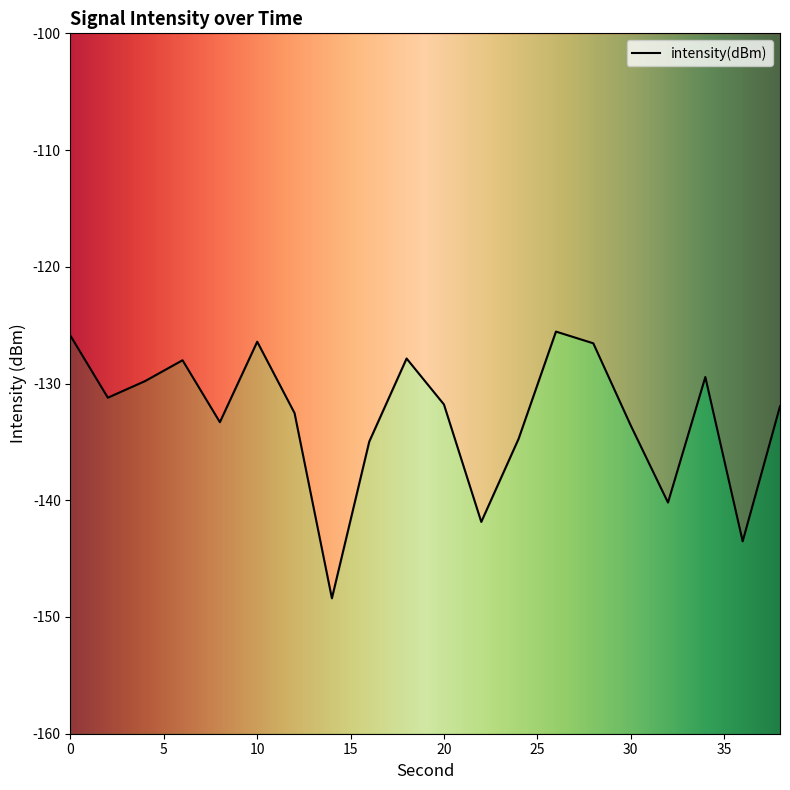

Reading left to right, what are all the values shown in this chart?

0=-125.9	2=-131.2	4=-129.8	6=-128.0	8=-133.3	10=-126.4	12=-132.5	14=-148.4	16=-135.0	18=-127.9	20=-131.8	22=-141.9	24=-134.7	26=-125.5	28=-126.6	30=-133.6	32=-140.2	34=-129.4	36=-143.5	38=-132.0